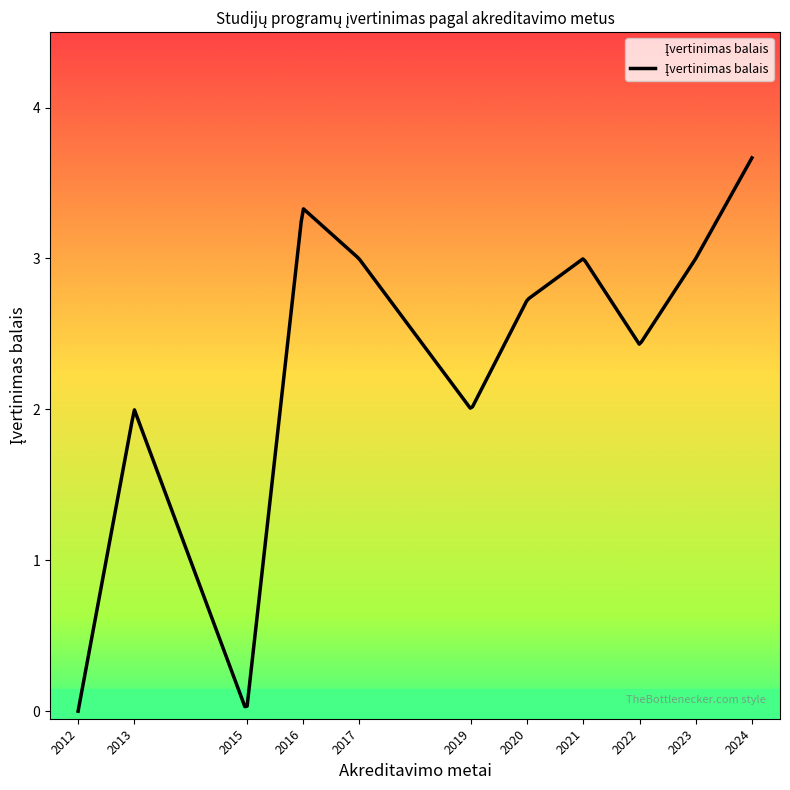

Is it true that the value at 2012 is 3?

False